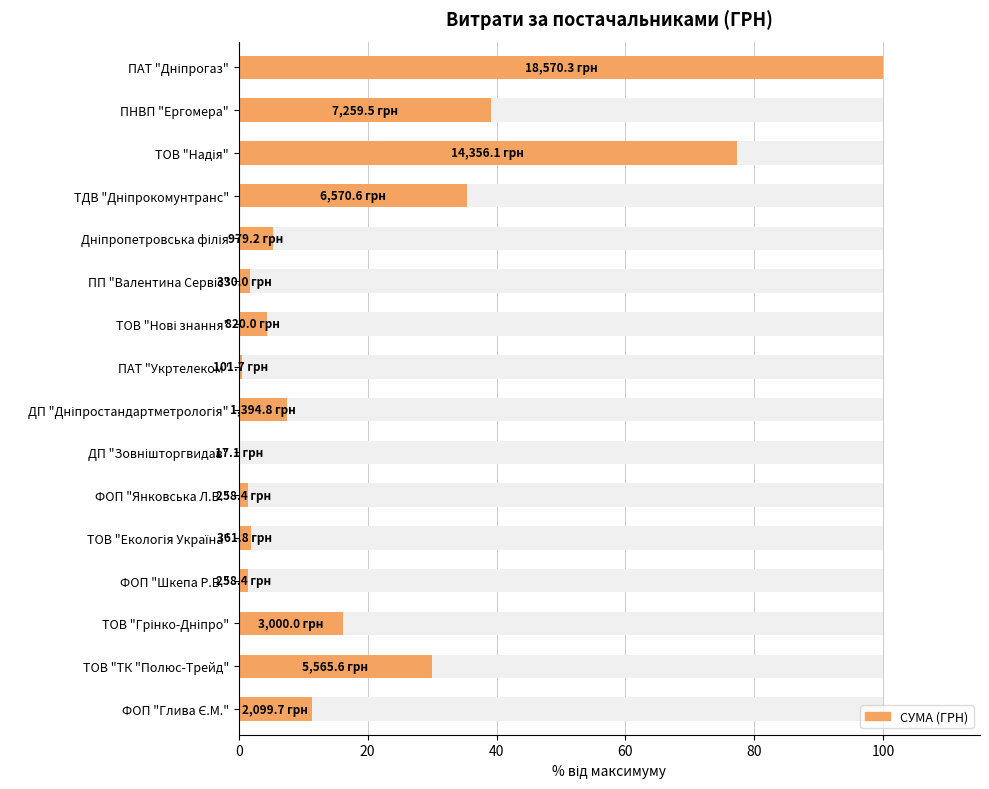

Is it true that the value at ПНВП "Ергомера" is 39.1?

True